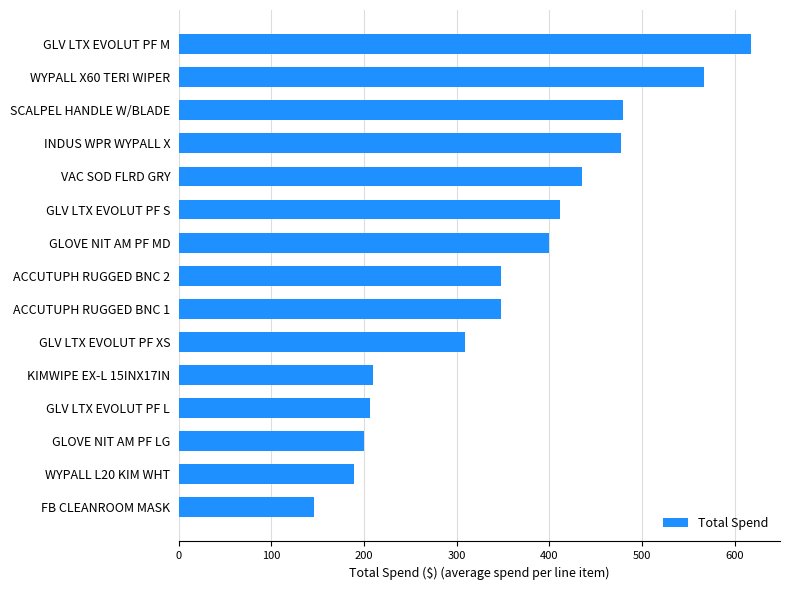

Which has a higher value, ACCUTUPH RUGGED BNC 1 or SCALPEL HANDLE W/BLADE?

SCALPEL HANDLE W/BLADE